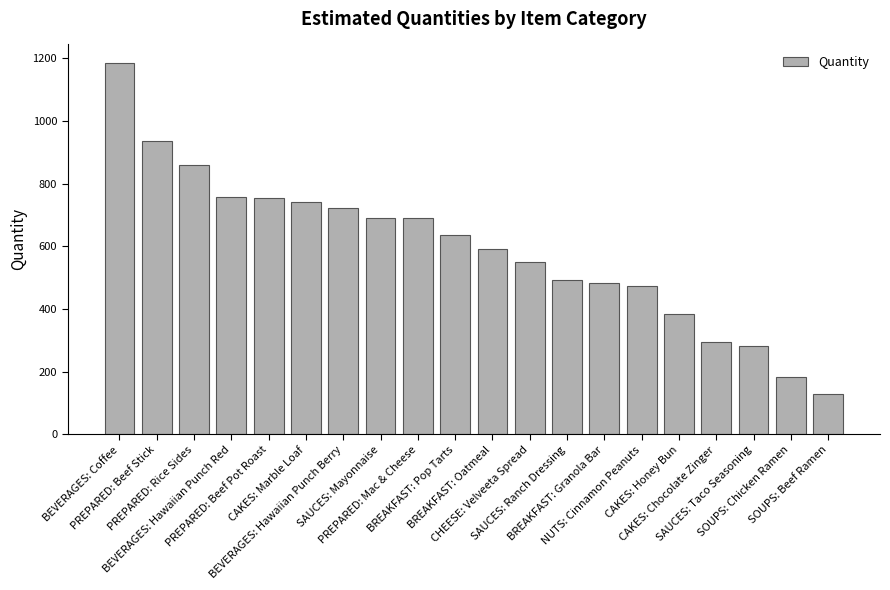

At which label does the data first exceed 637?

BEVERAGES: Coffee